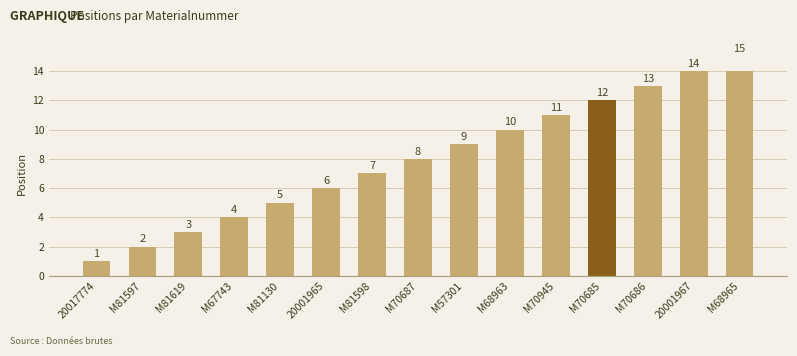

Reading left to right, list all the values displayed in this chart.

1	2	3	4	5	6	7	8	9	10	11	12	13	14	15